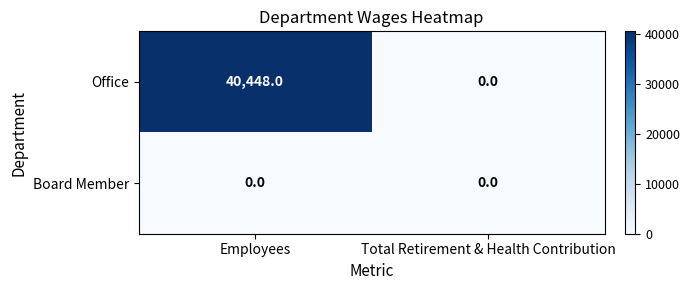

Which series has the largest total across all categories?

Office